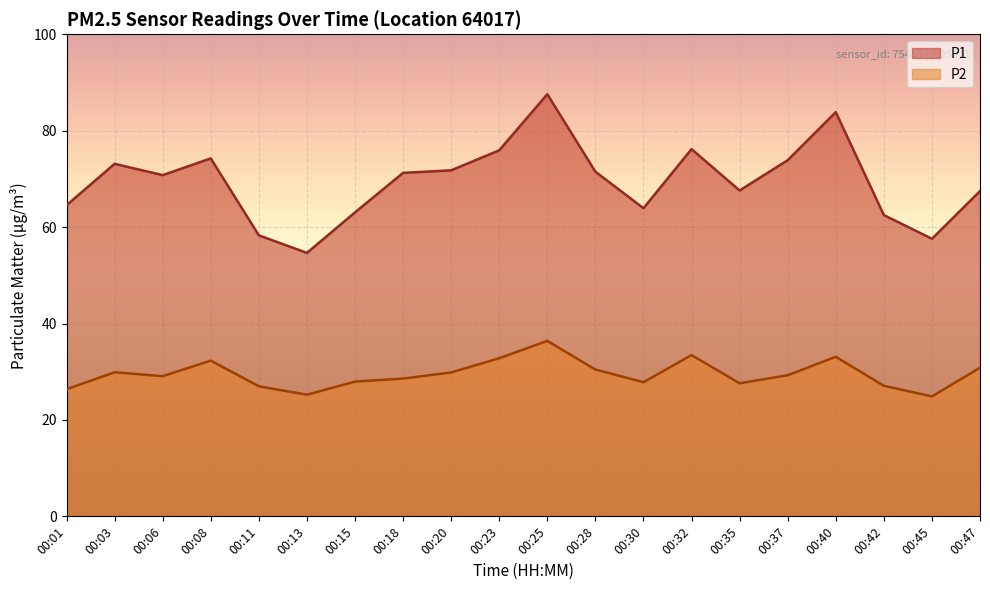

What is the difference between the P2 values at 00:01 and 00:11?

0.6